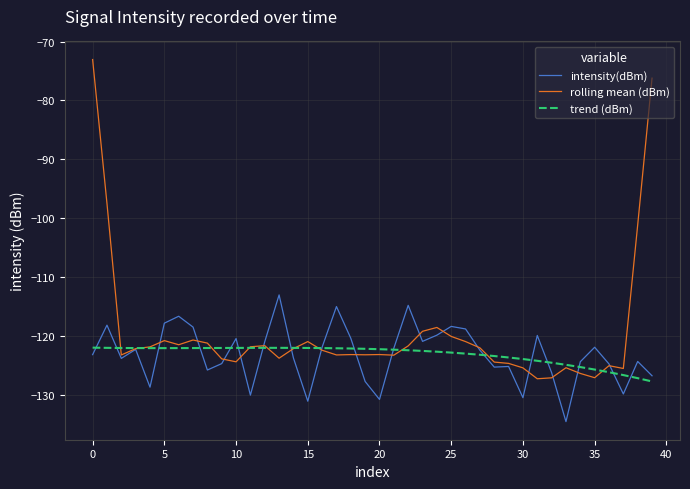

List the series in order of their peak value, highest first.

rolling mean (dBm), intensity(dBm), trend (dBm)